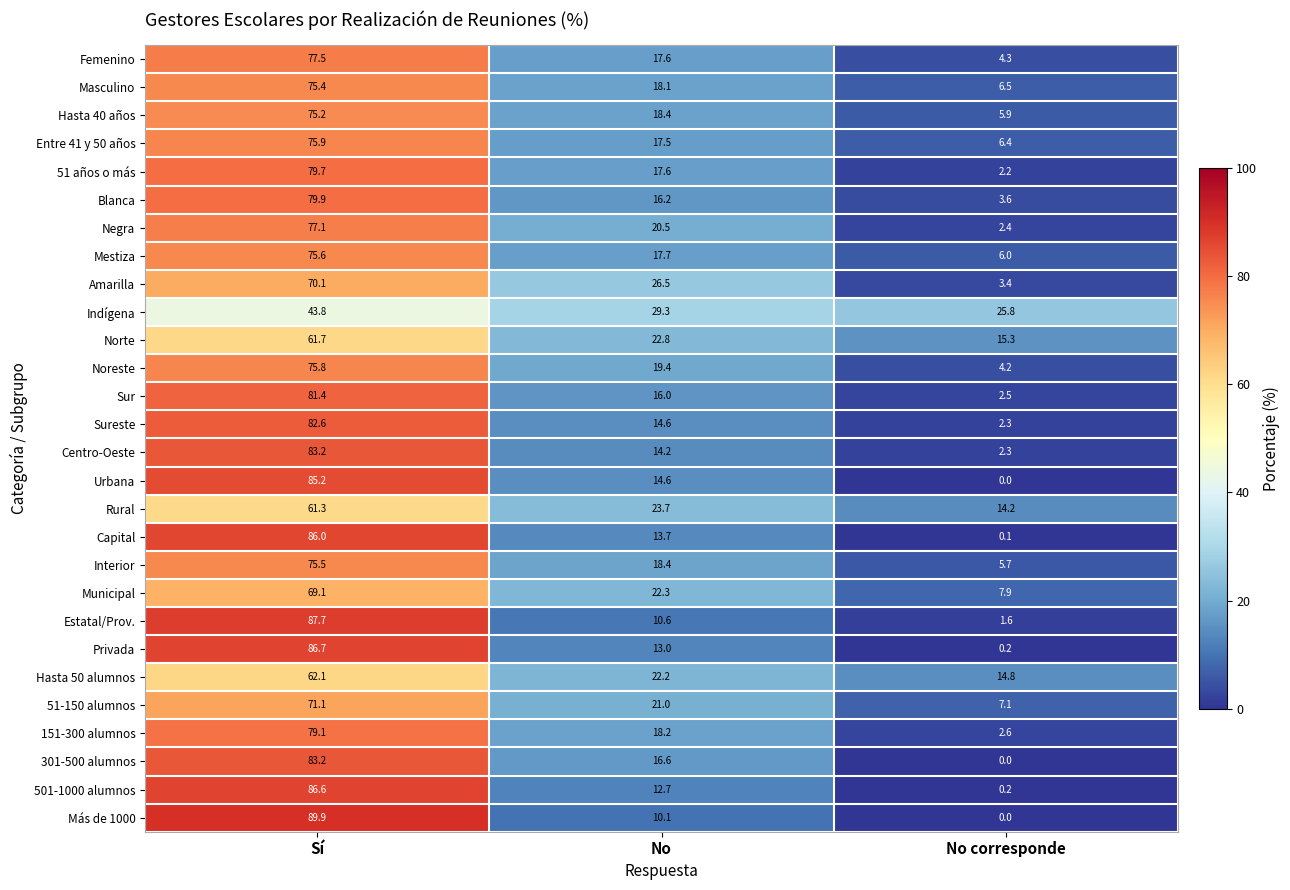

What is the sum of the Privada values at No and Sí?

99.7